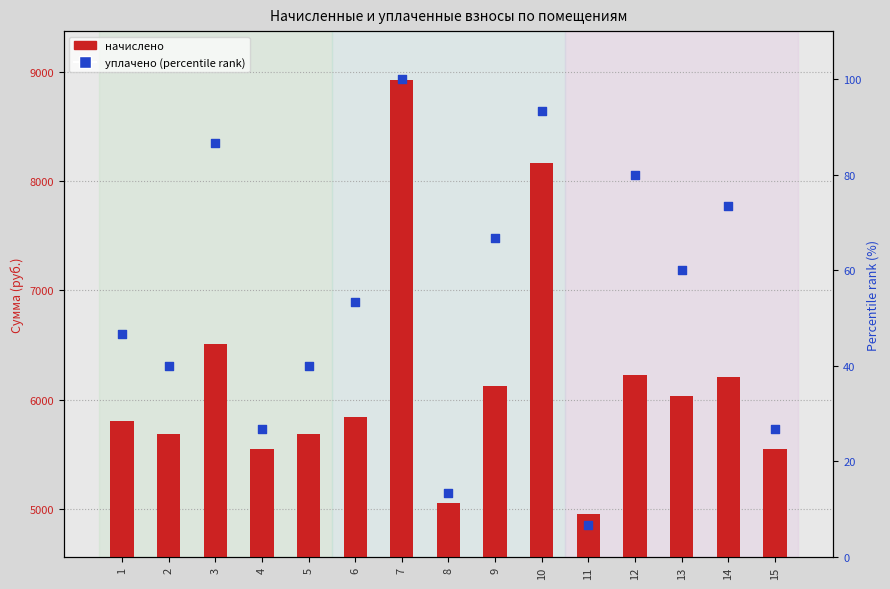

What is the total value across all series at 3?

6594.7